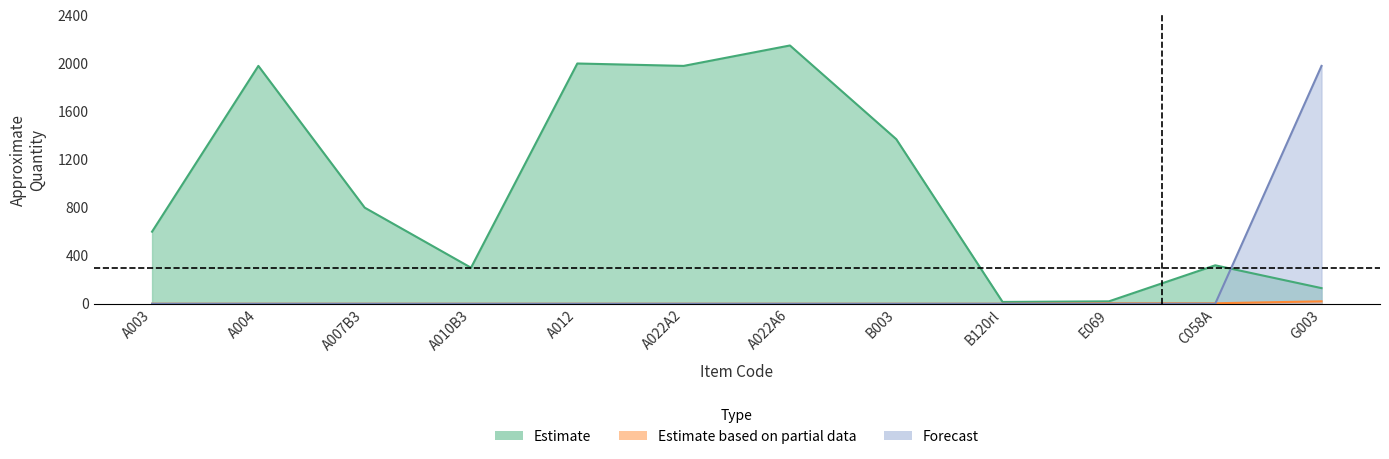

At how many categories does at least one series exceed 421?

8